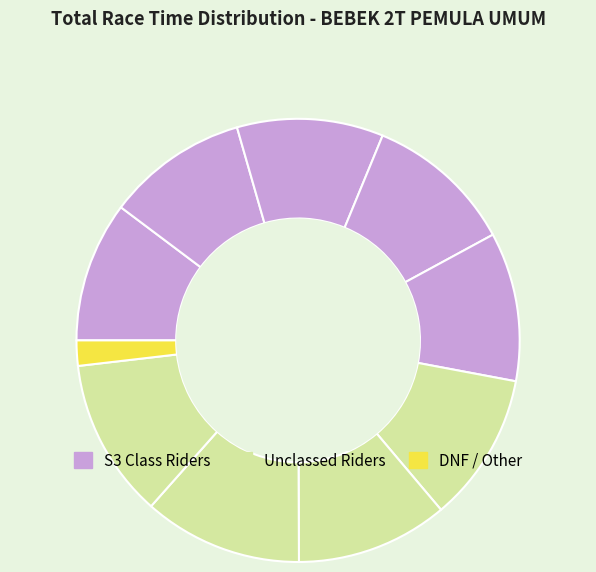

Count the number of slices in the pie.

10